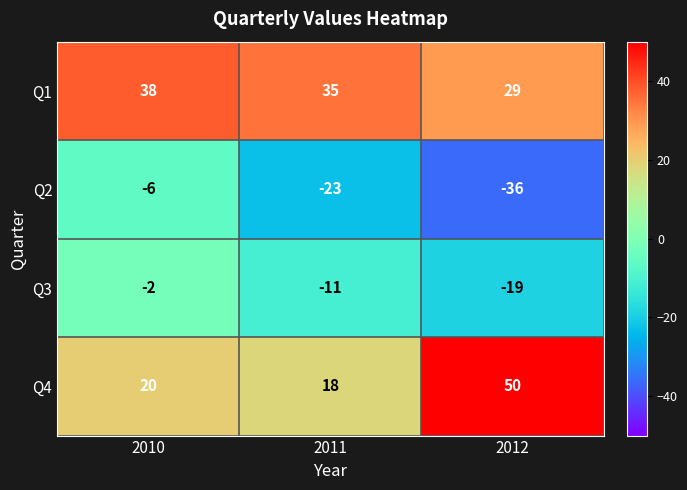

What is the smallest value displayed?

-36